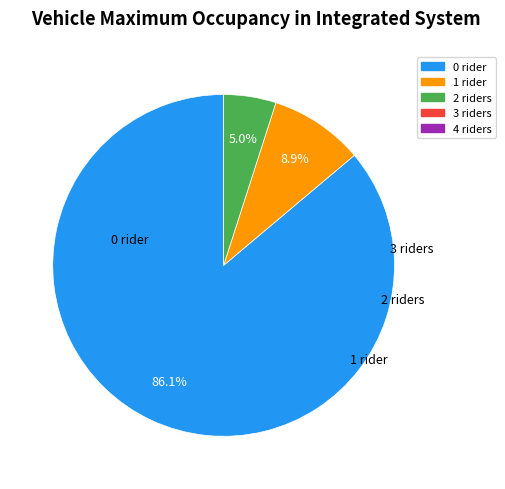

To the nearest percent, what is the difference between the largest and smallest slice percentages?

81%